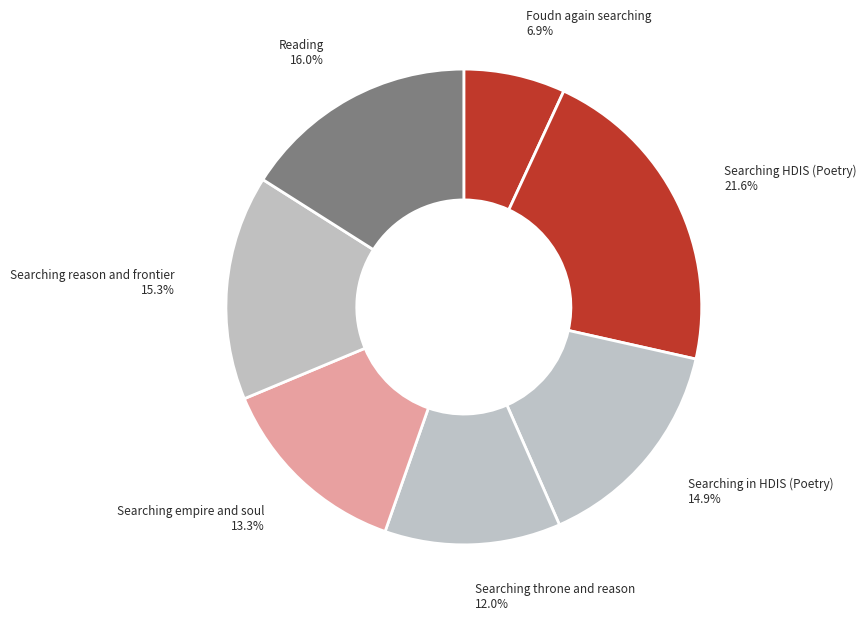

What is the smallest slice in the pie chart?

Foudn again searching